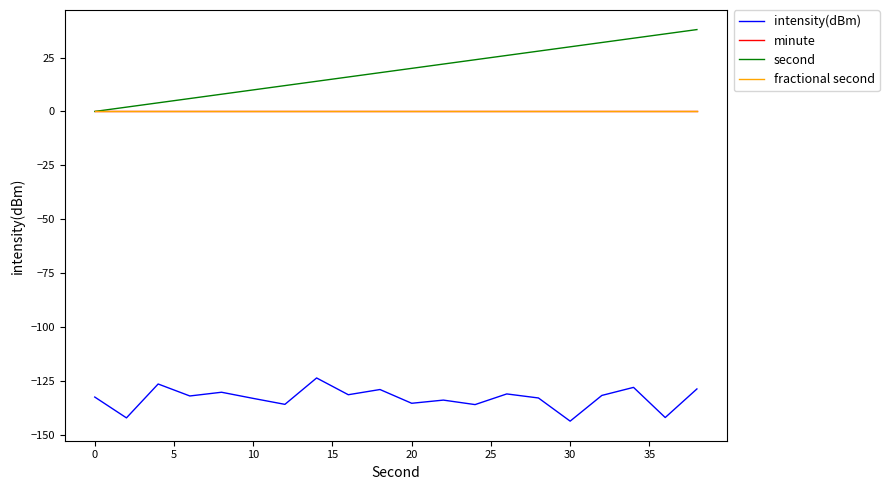

Reading left to right, list all the values displayed in this chart.

intensity(dBm): -132.6	-142.2	-126.5	-132.1	-130.3	-133.2	-136.0	-123.7	-131.5	-129.1	-135.5	-134.0	-136.1	-131.1	-133.0	-143.7	-131.8	-128.1	-142.1	-128.8
minute: 0.0	0.0	0.0	0.0	0.0	0.0	0.0	0.0	0.0	0.0	0.0	0.0	0.0	0.0	0.0	0.0	0.0	0.0	0.0	0.0
second: 0.0	2.0	4.0	6.0	8.0	10.0	12.0	14.0	16.0	18.0	20.0	22.0	24.0	26.0	28.0	30.0	32.0	34.0	36.0	38.0
fractional second: 0.0	0.0	0.0	0.0	0.0	0.0	0.0	0.0	0.0	0.0	0.0	0.0	0.0	0.0	0.0	0.0	0.0	0.0	0.0	0.0